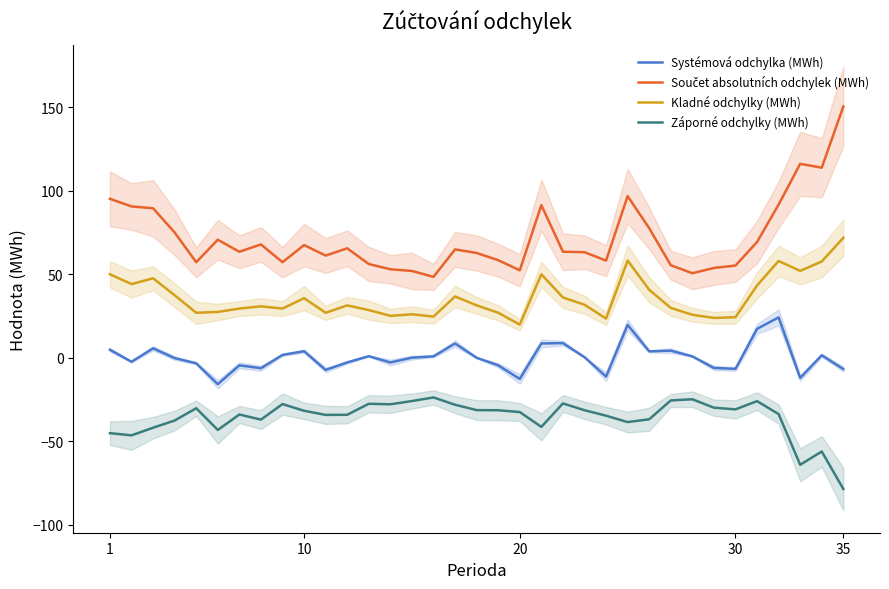

What is the highest value of the Záporné odchylky (MWh) series?

-23.8